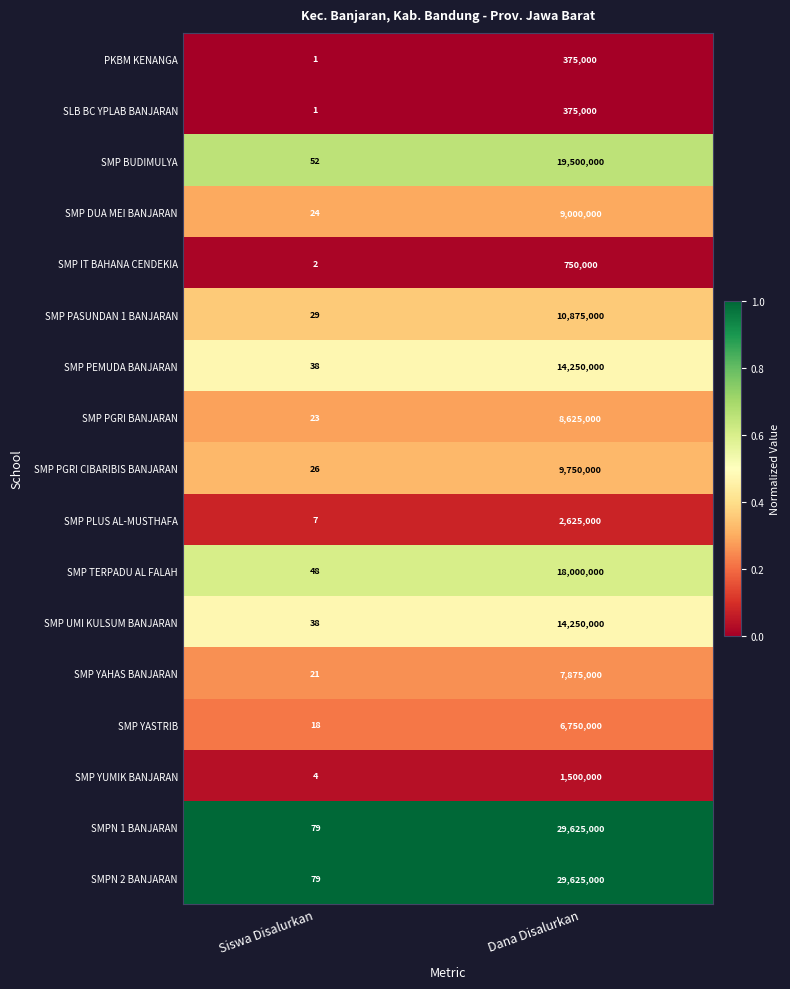

What is the spread (max minus min) of values at Dana Disalurkan?

29250000